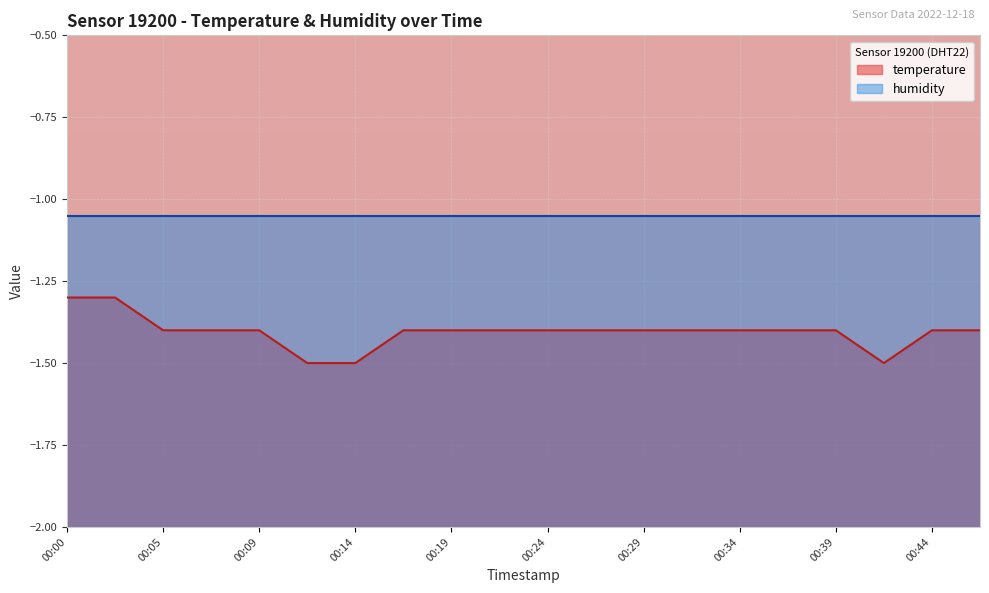

The value at 00:44 is -2.0. True or false?

False